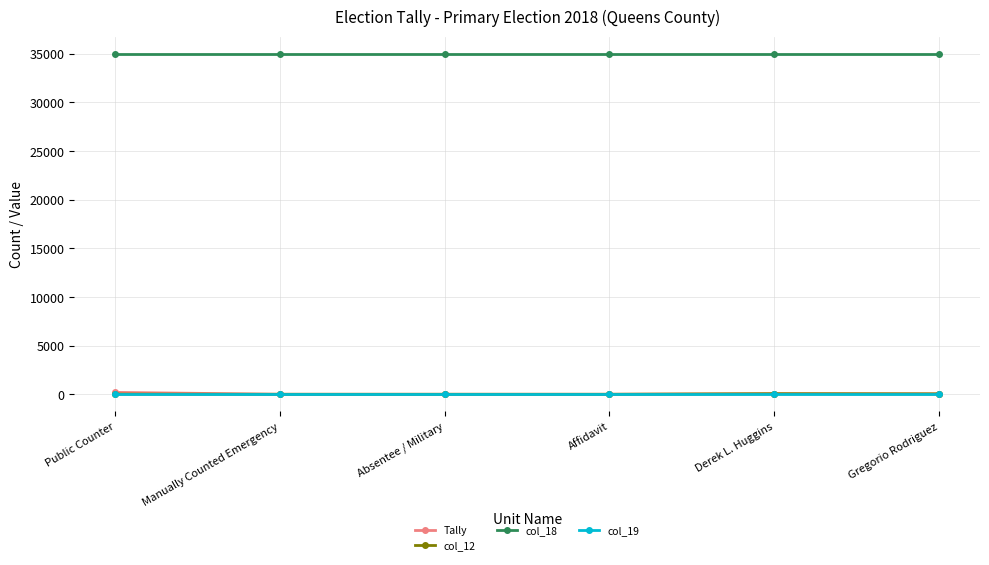

What is the greatest value displayed?

35019